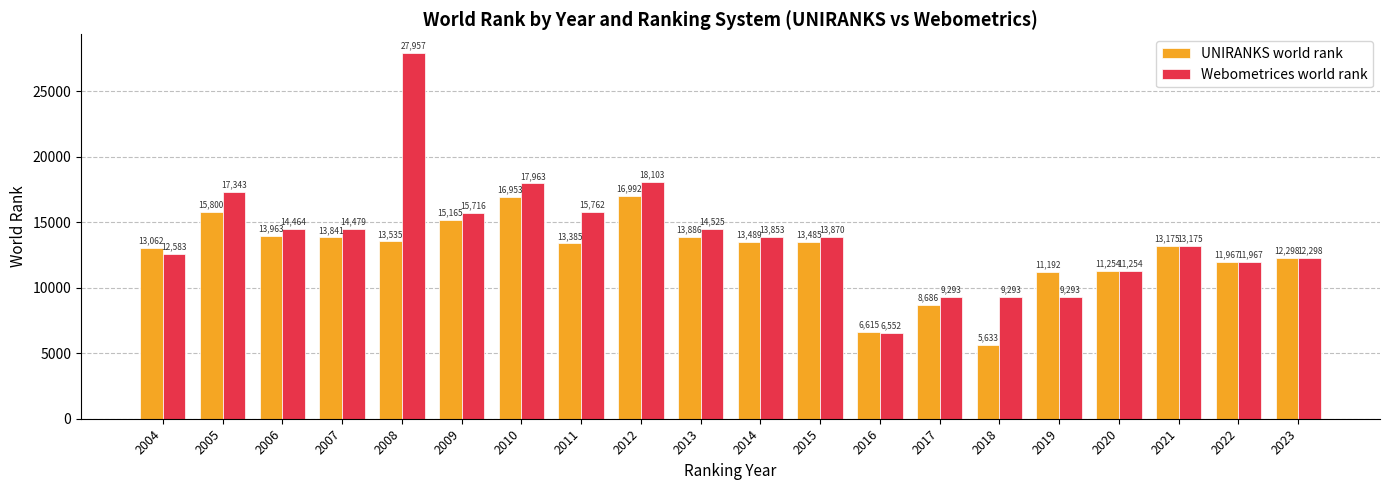

Is the value of Webometrices world rank at 2010 greater than the value of UNIRANKS world rank at 2021?

Yes